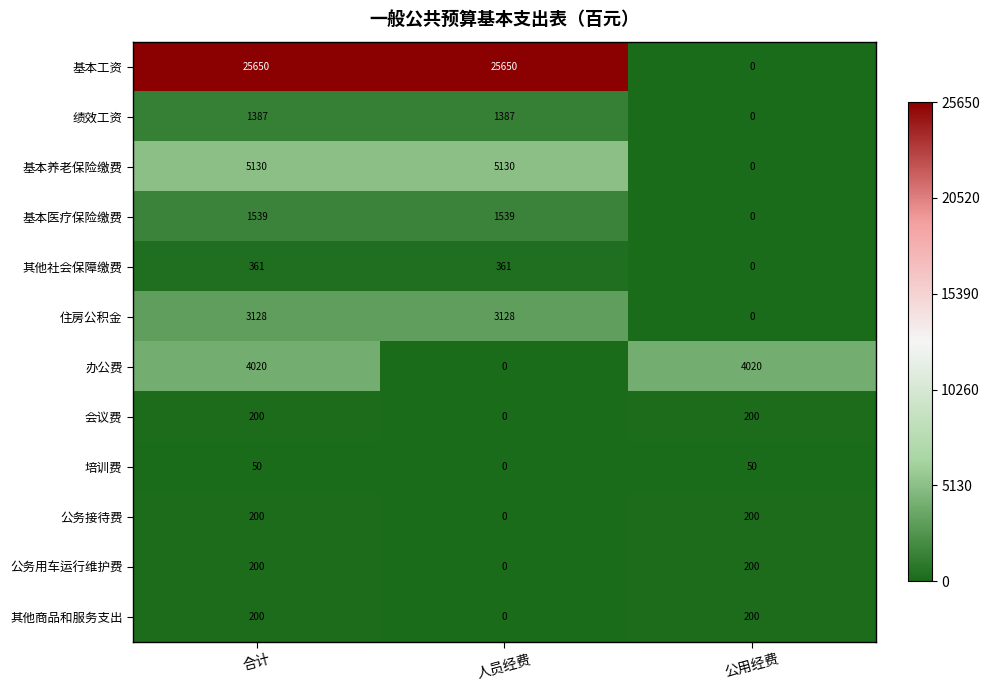

Which series has the largest range (max minus min)?

基本工资